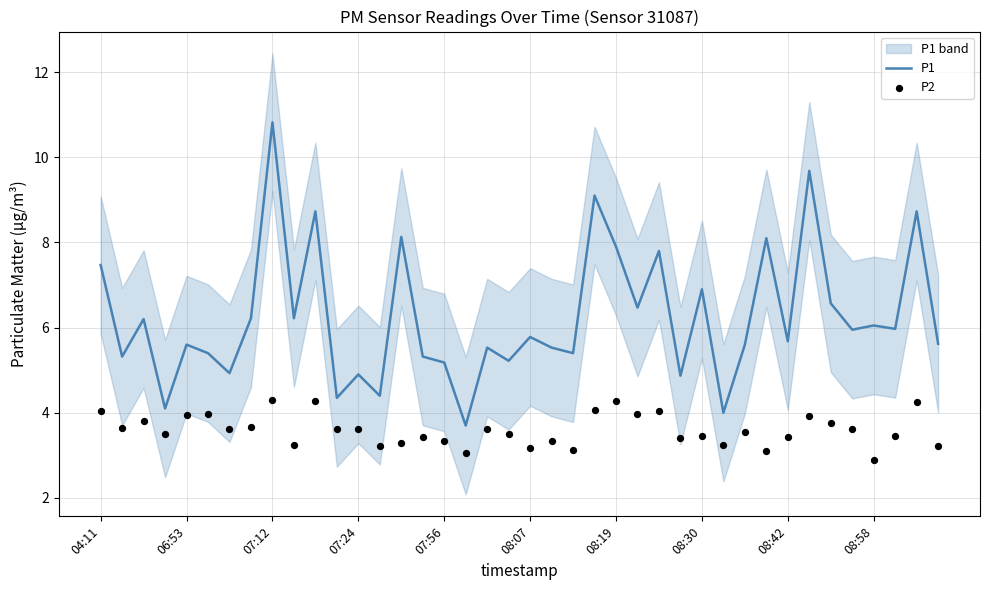

At how many categories does at least one series exceed 8?

7